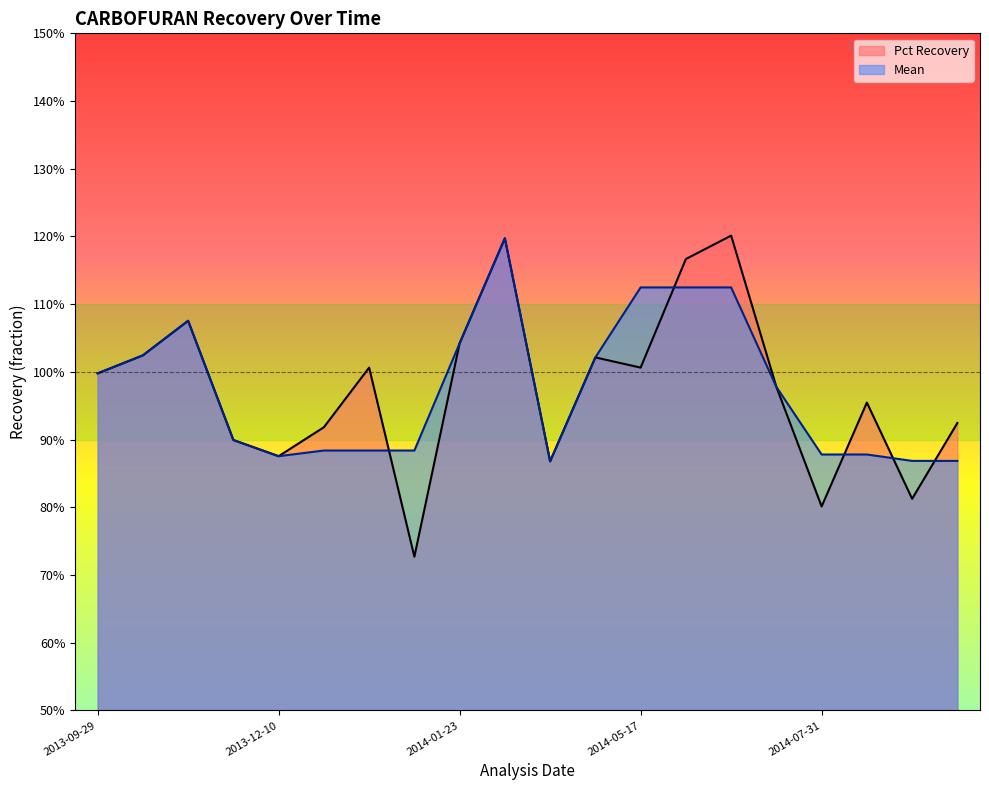

Does the chart have visible grid lines?

No